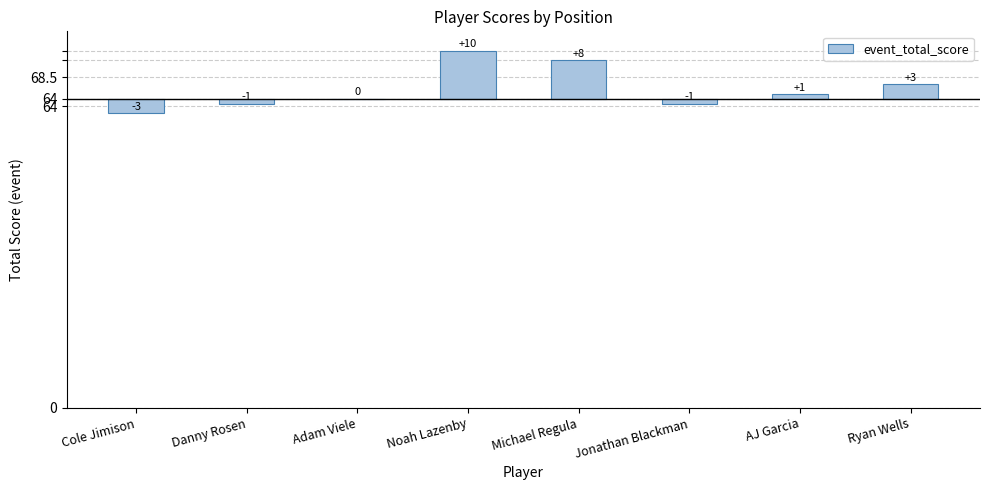

Which category has the highest value across all series?

Noah Lazenby